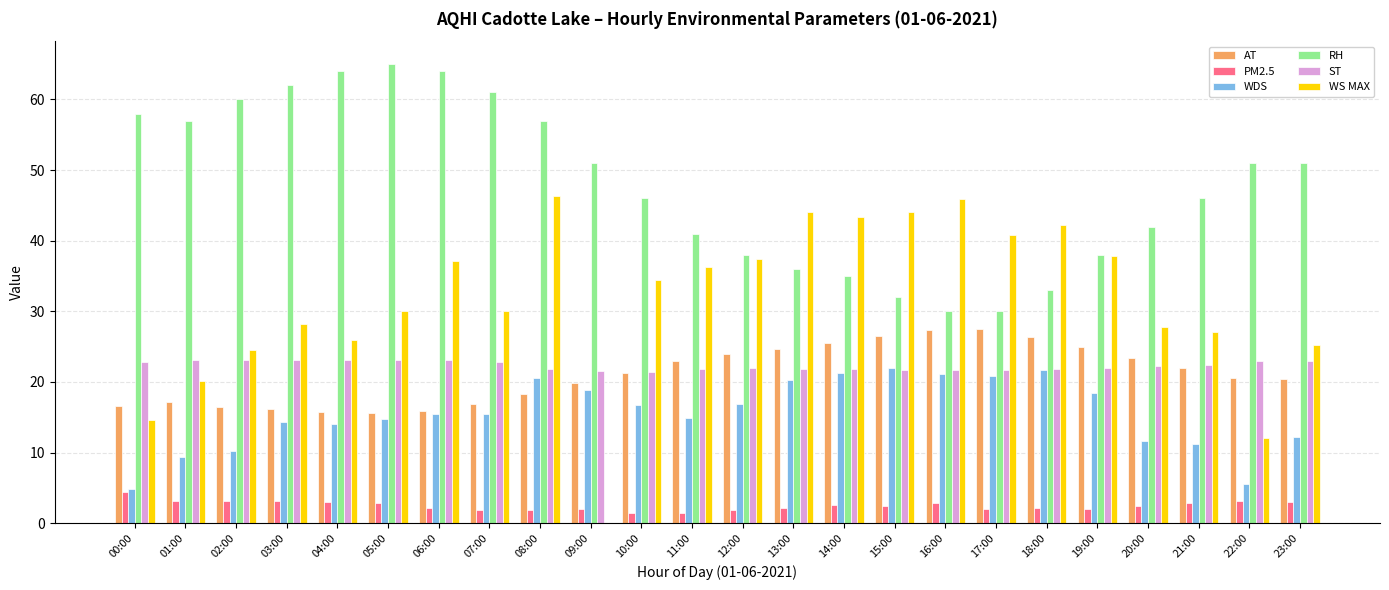

What are all the series names shown in the legend?

AT, PM2.5, WDS, RH, ST, WS MAX